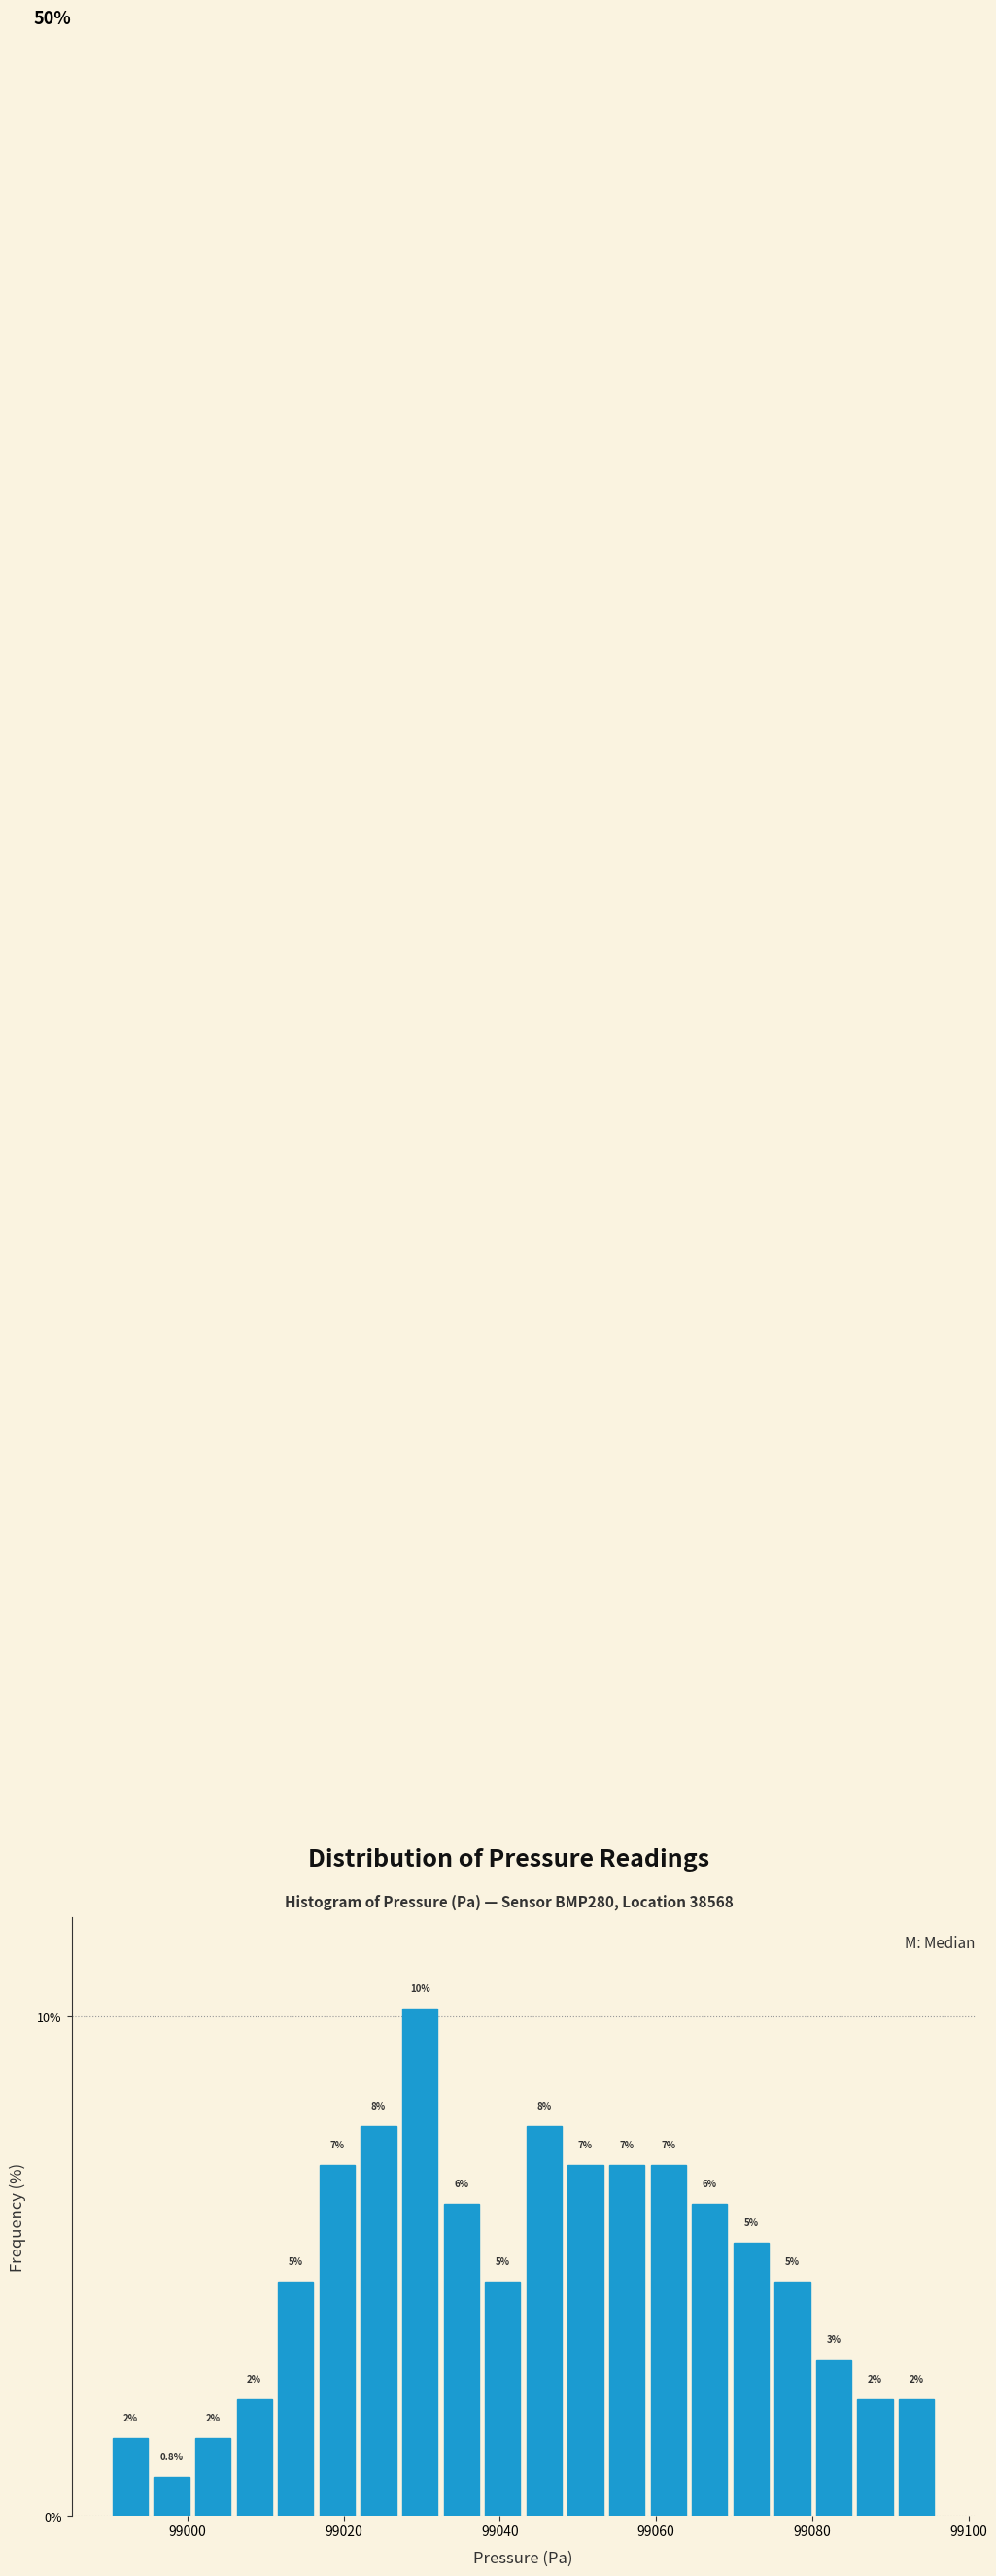

Around what value on the x-axis is the tallest bar? Give the approximate position of its centre, as read against the axis.

99030